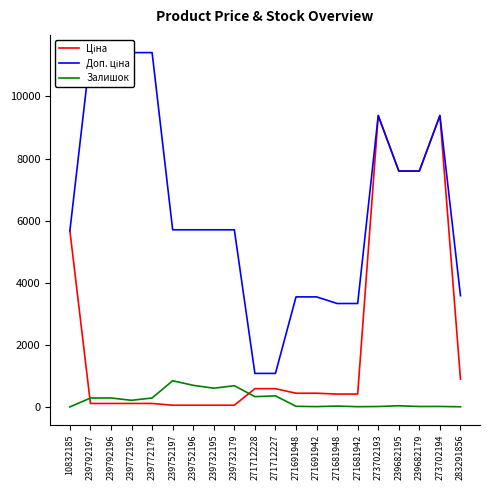

What are all the series names shown in the legend?

Ціна, Доп. ціна, Залишок